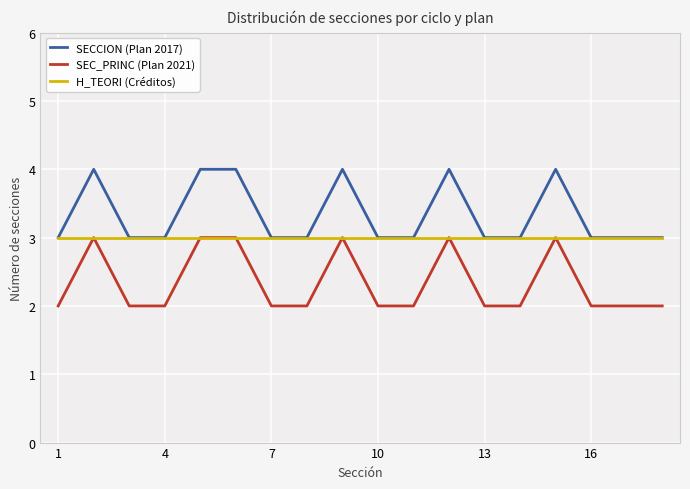

Which series has the largest total across all categories?

SECCION (Plan 2017)